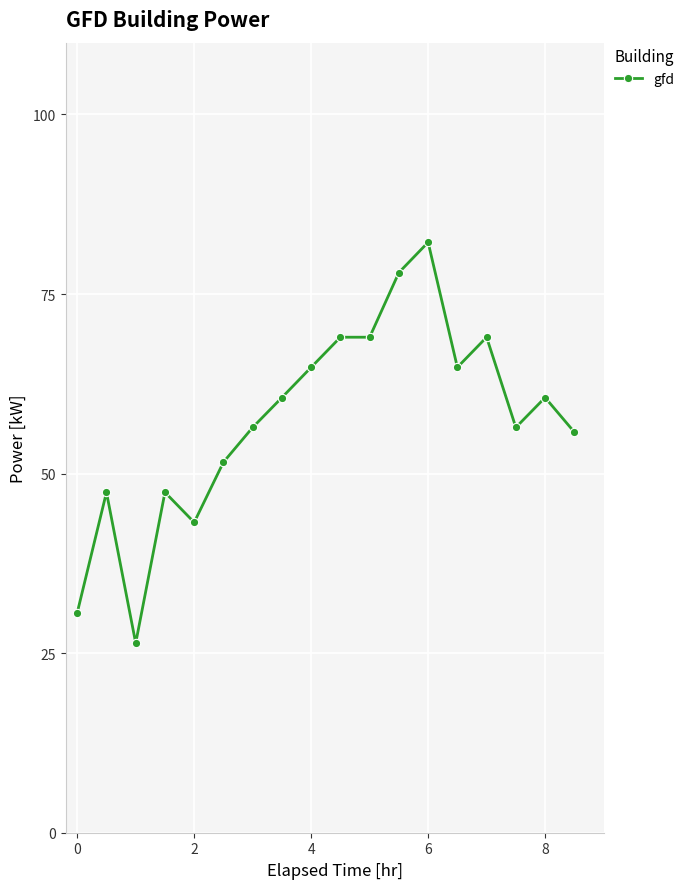

What is the sum of all values?

1033.2